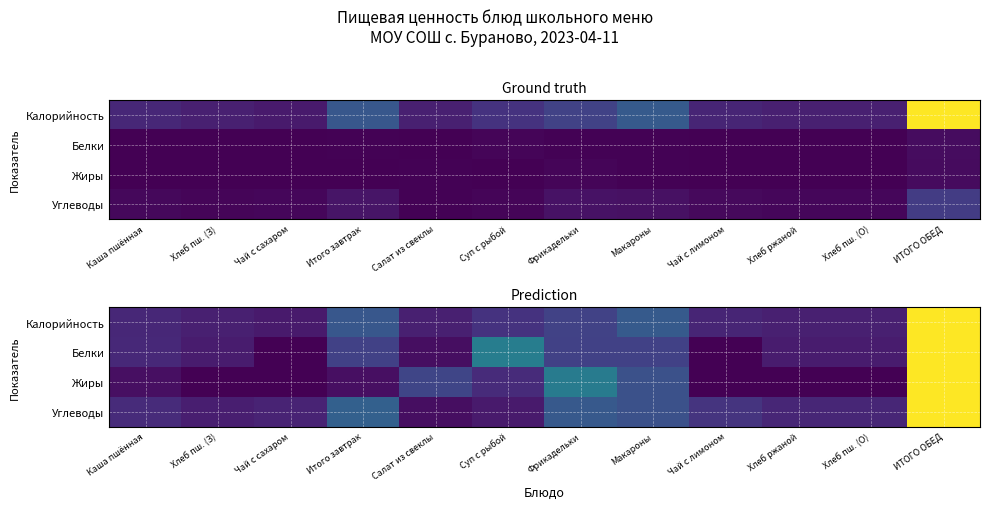

What is the difference between the second highest and minimum values in the Белки series?

331.3